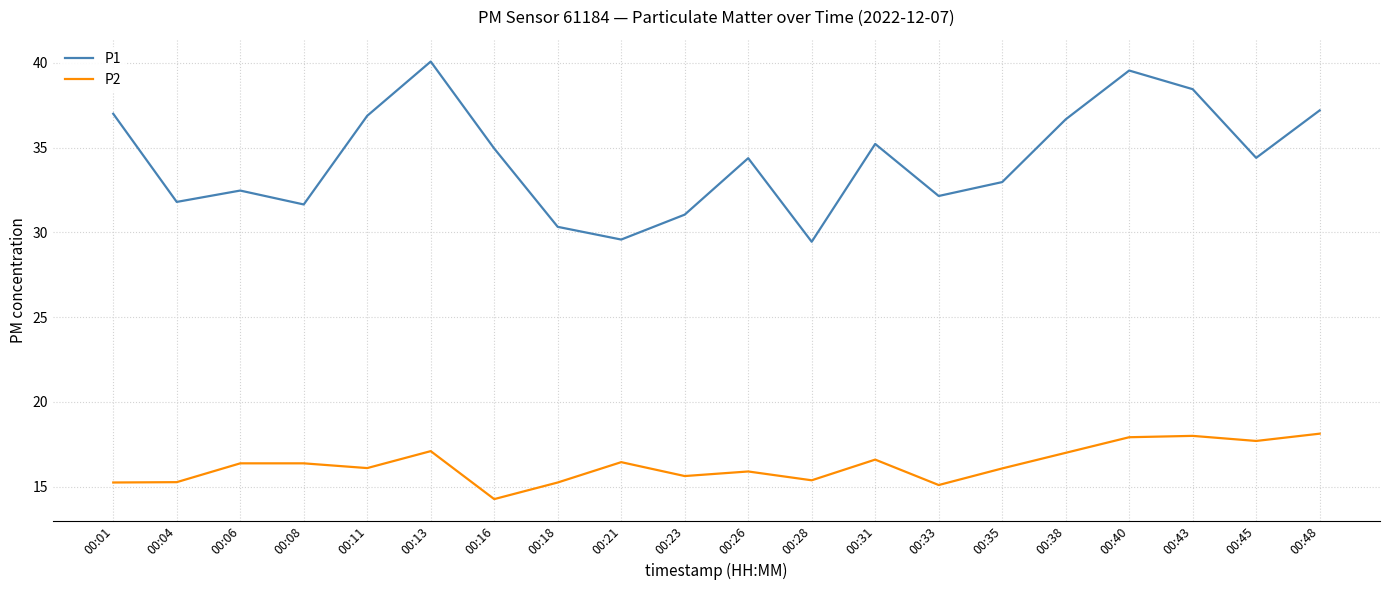

What is the average value of the P2 series?

16.3